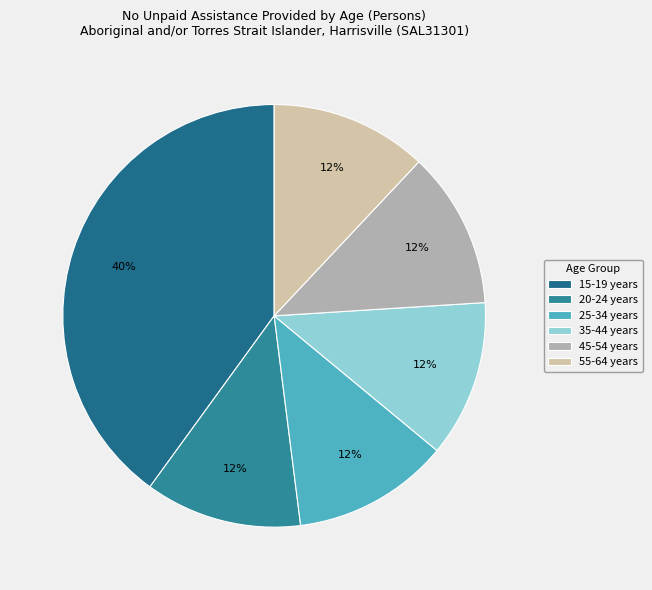

Is it true that 15-19 years is 40% of the pie?

True